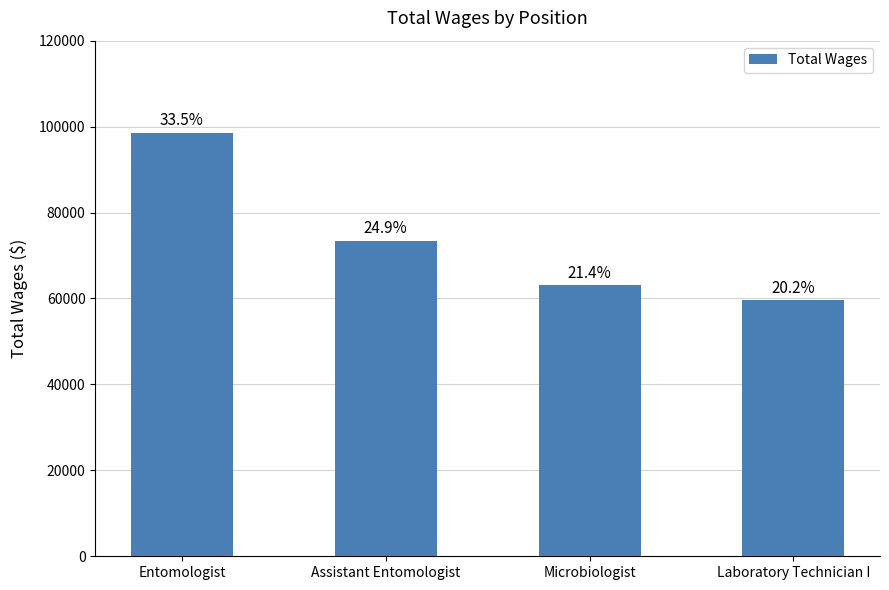

Reading left to right, extract all data points from this chart.

98617	73476	63034	59618